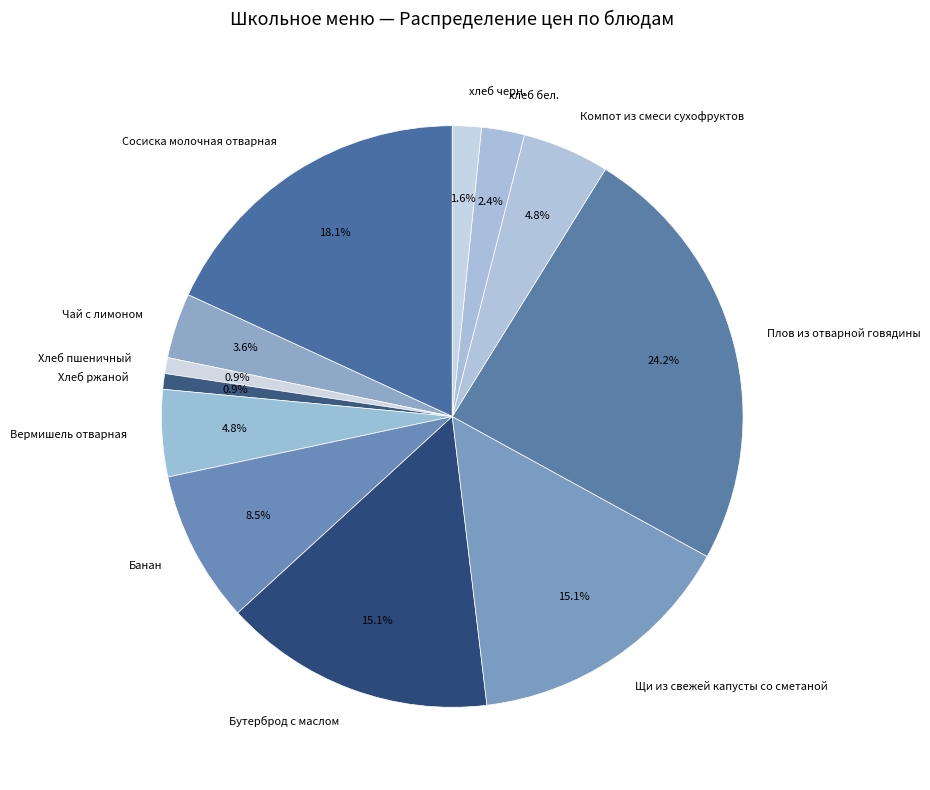

True or false: хлеб бел. accounts for 2% of the total.

True